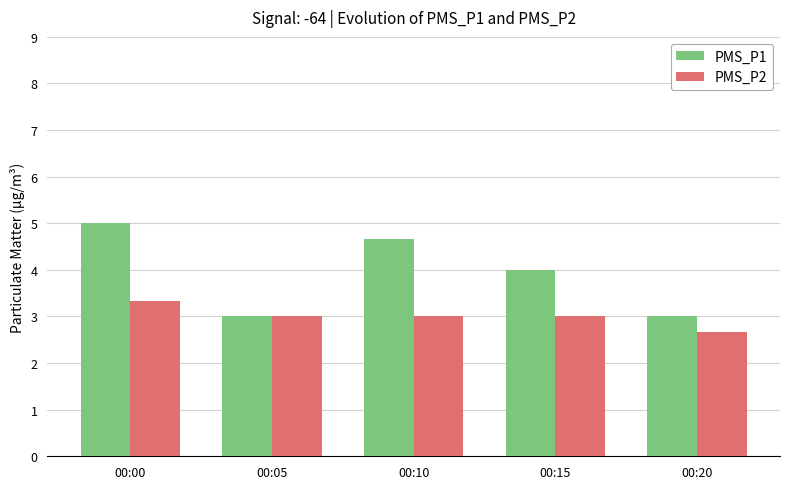

At which label does PMS_P2 first exceed 3?

00:00